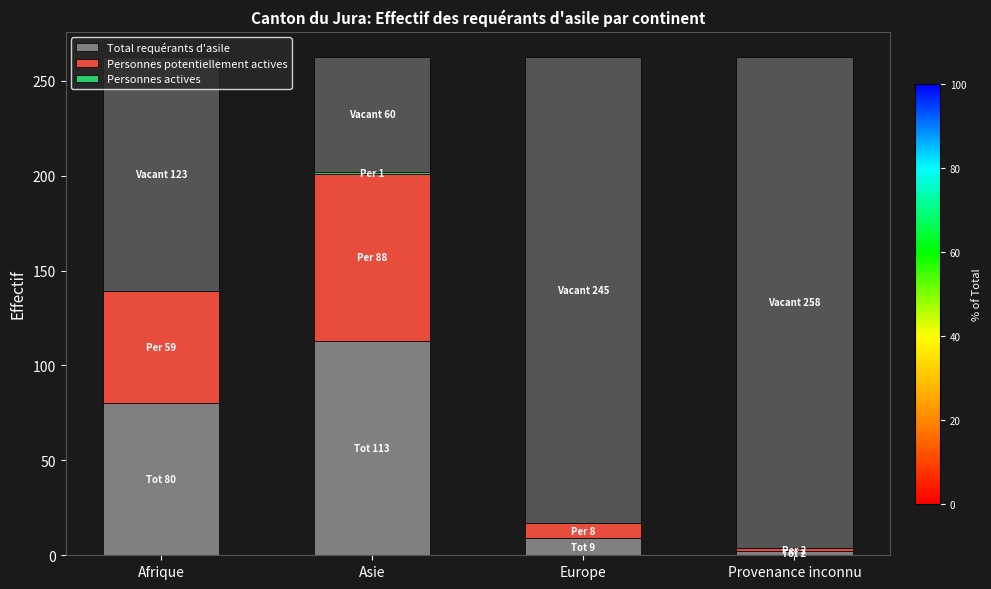

How many distinct data groups are displayed?

3